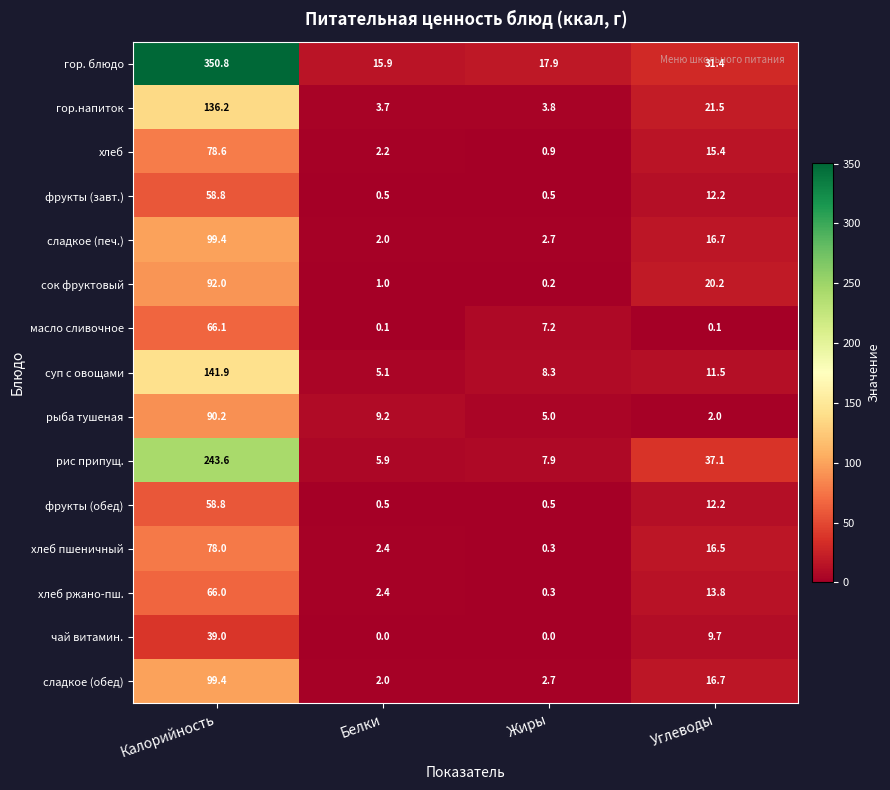

What value does the фрукты (обед) series have at Белки?

0.5